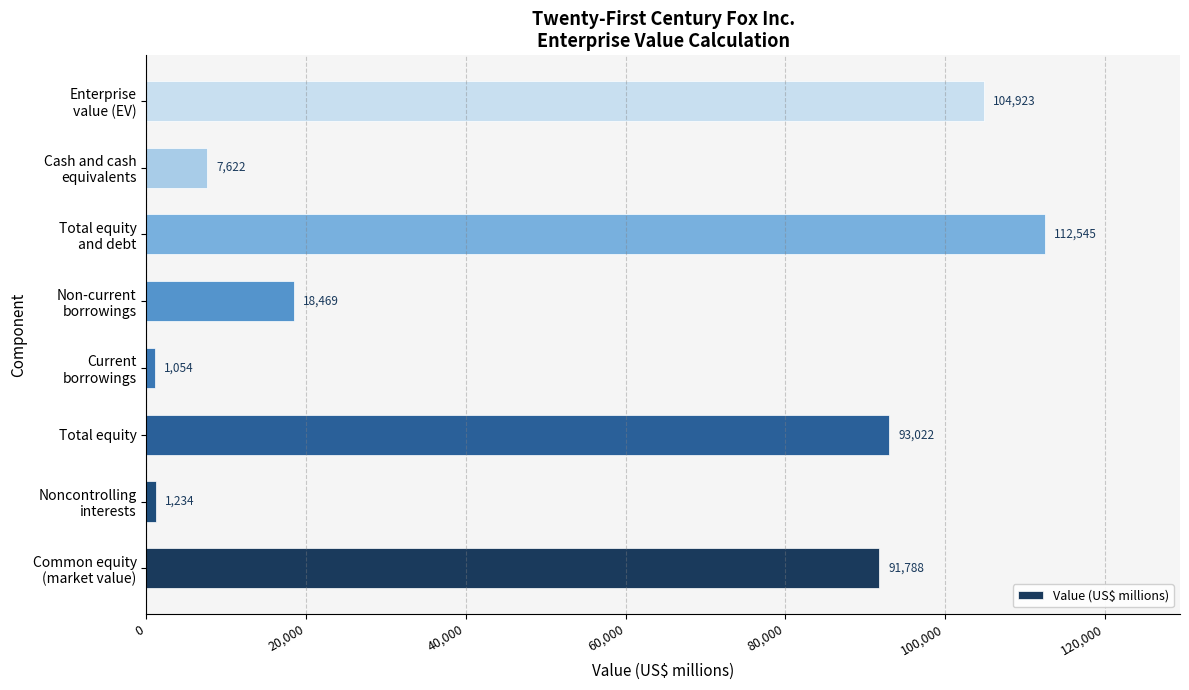

What is the difference between the maximum and minimum values?

111491